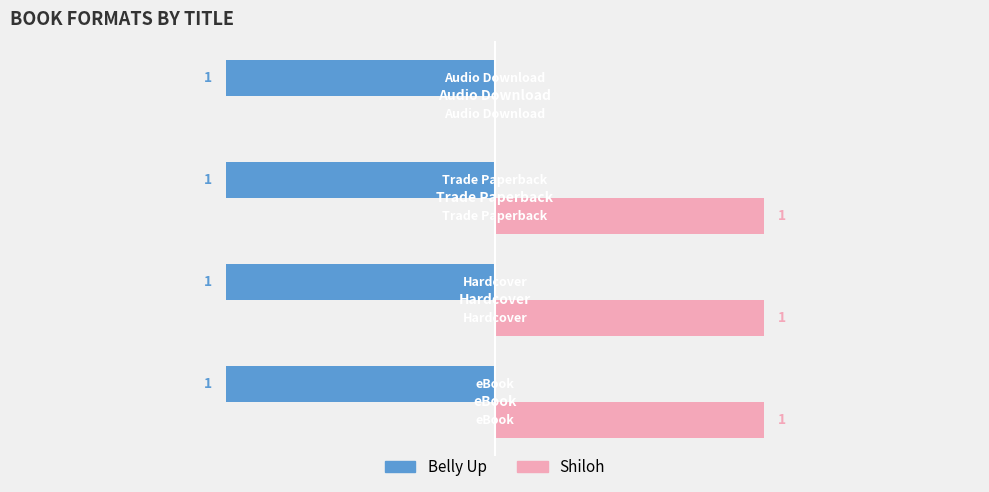

What are all the series names shown in the legend?

Belly Up, Shiloh